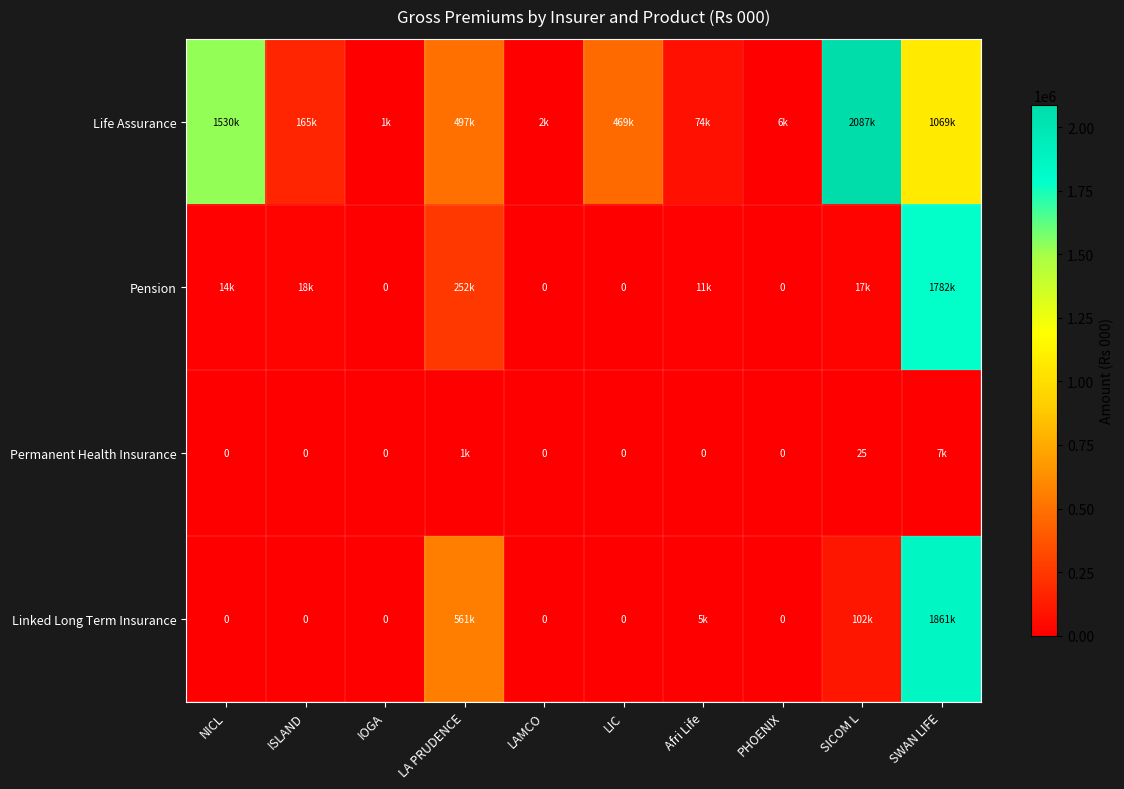

True or false: Permanent Health Insurance has a value of 0.0 at PHOENIX.

True